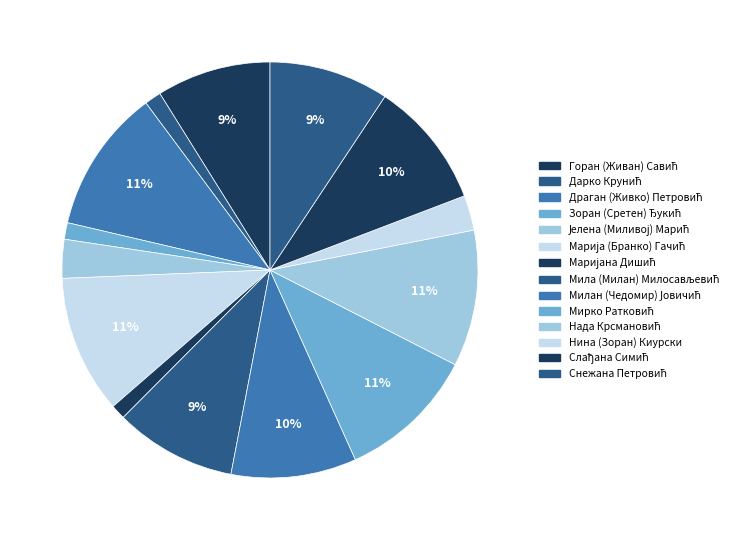

What is the ratio of the value at Марија (Бранко) Гачић to the value at Драган (Живко) Петровић?

1.0